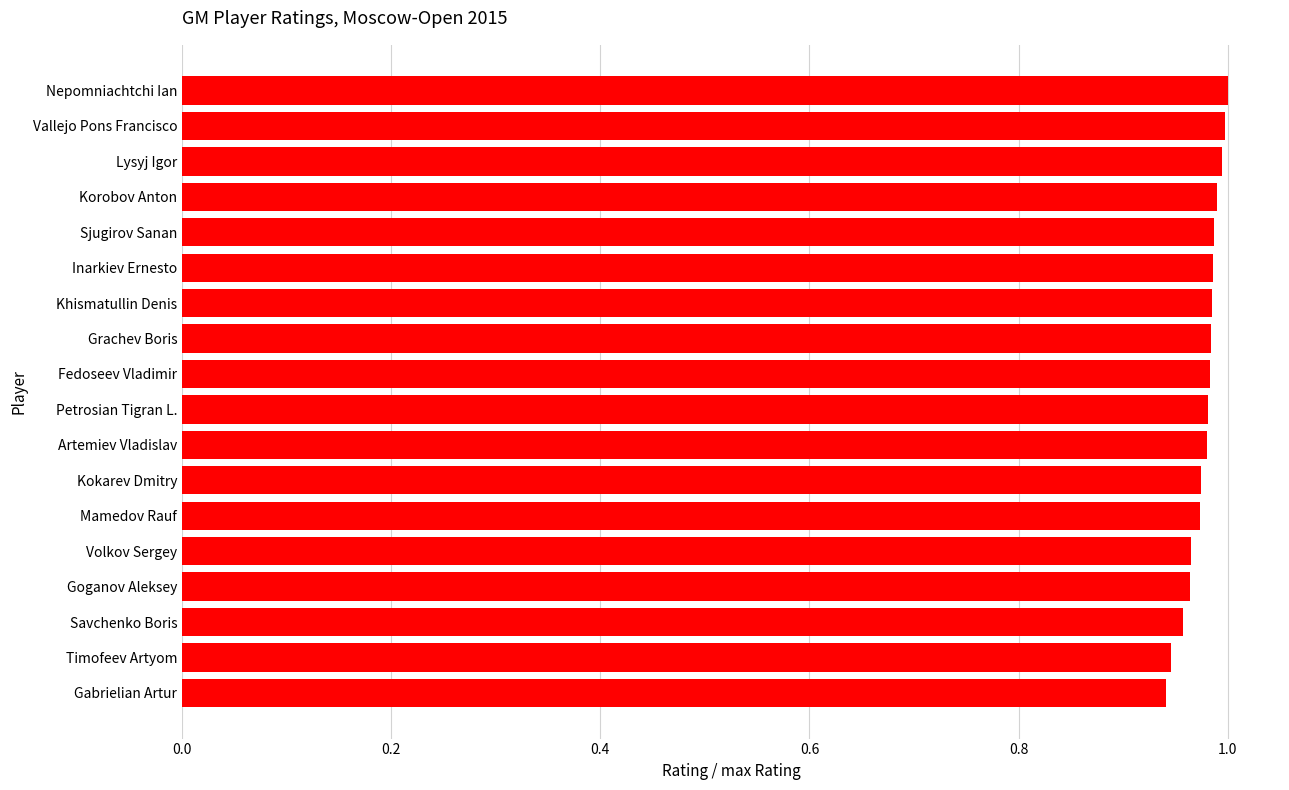

How many series are shown in this chart?

1